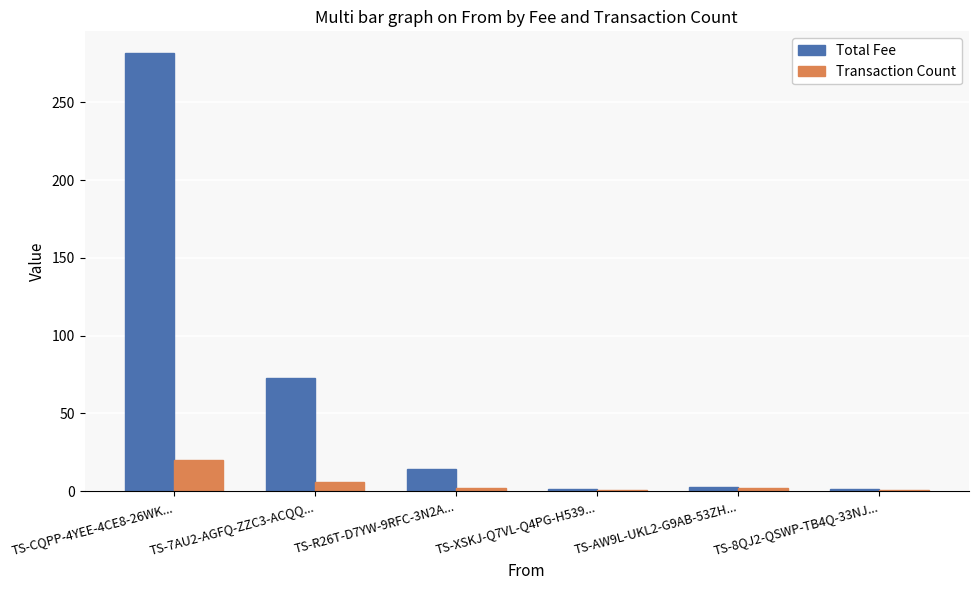

List the series in order of their peak value, highest first.

Total Fee, Transaction Count